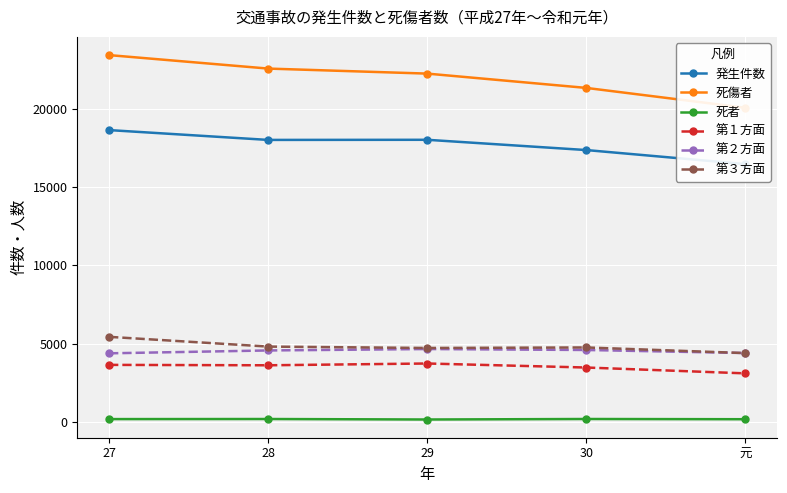

At 28, list the series in order from smallest to largest.

死者, 第１方面, 第２方面, 第３方面, 発生件数, 死傷者